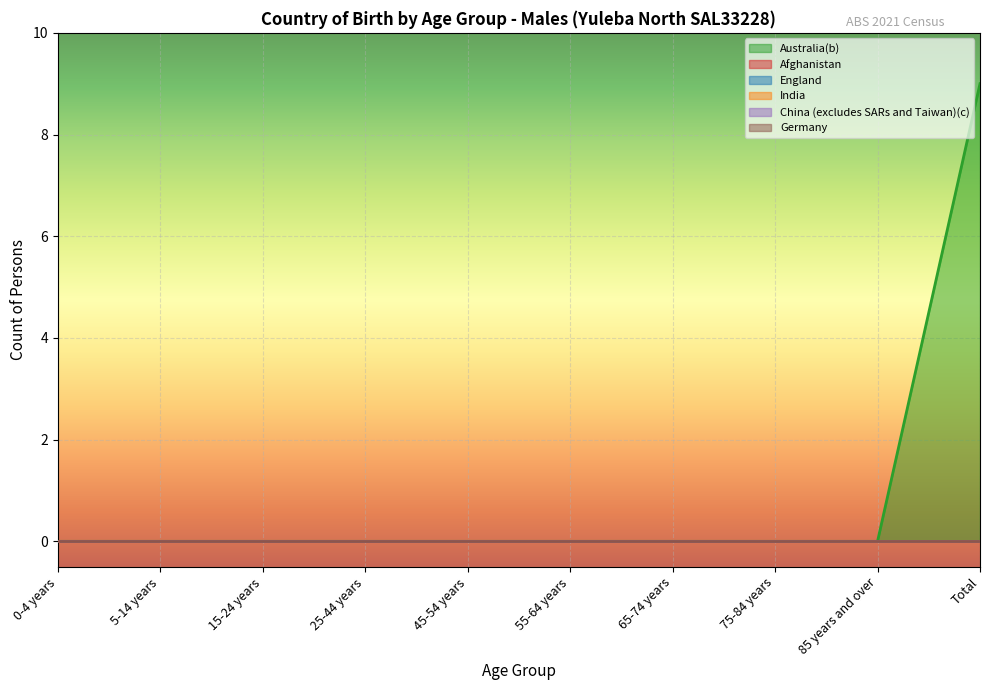

Reading left to right, list all the values displayed in this chart.

Australia(b): 0-4 years=0	5-14 years=0	15-24 years=0	25-44 years=0	45-54 years=0	55-64 years=0	65-74 years=0	75-84 years=0	85 years and over=0	Total=9
Afghanistan: 0-4 years=0	5-14 years=0	15-24 years=0	25-44 years=0	45-54 years=0	55-64 years=0	65-74 years=0	75-84 years=0	85 years and over=0	Total=0
England: 0-4 years=0	5-14 years=0	15-24 years=0	25-44 years=0	45-54 years=0	55-64 years=0	65-74 years=0	75-84 years=0	85 years and over=0	Total=0
India: 0-4 years=0	5-14 years=0	15-24 years=0	25-44 years=0	45-54 years=0	55-64 years=0	65-74 years=0	75-84 years=0	85 years and over=0	Total=0
China (excludes SARs and Taiwan)(c): 0-4 years=0	5-14 years=0	15-24 years=0	25-44 years=0	45-54 years=0	55-64 years=0	65-74 years=0	75-84 years=0	85 years and over=0	Total=0
Germany: 0-4 years=0	5-14 years=0	15-24 years=0	25-44 years=0	45-54 years=0	55-64 years=0	65-74 years=0	75-84 years=0	85 years and over=0	Total=0